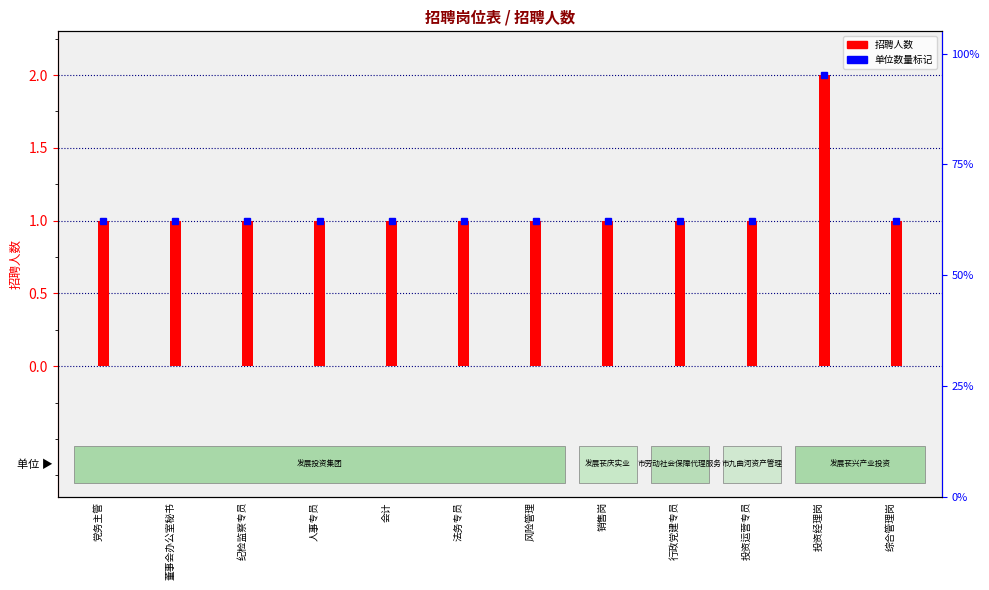

True or false: the data shows 2 at 投资经理岗.

True